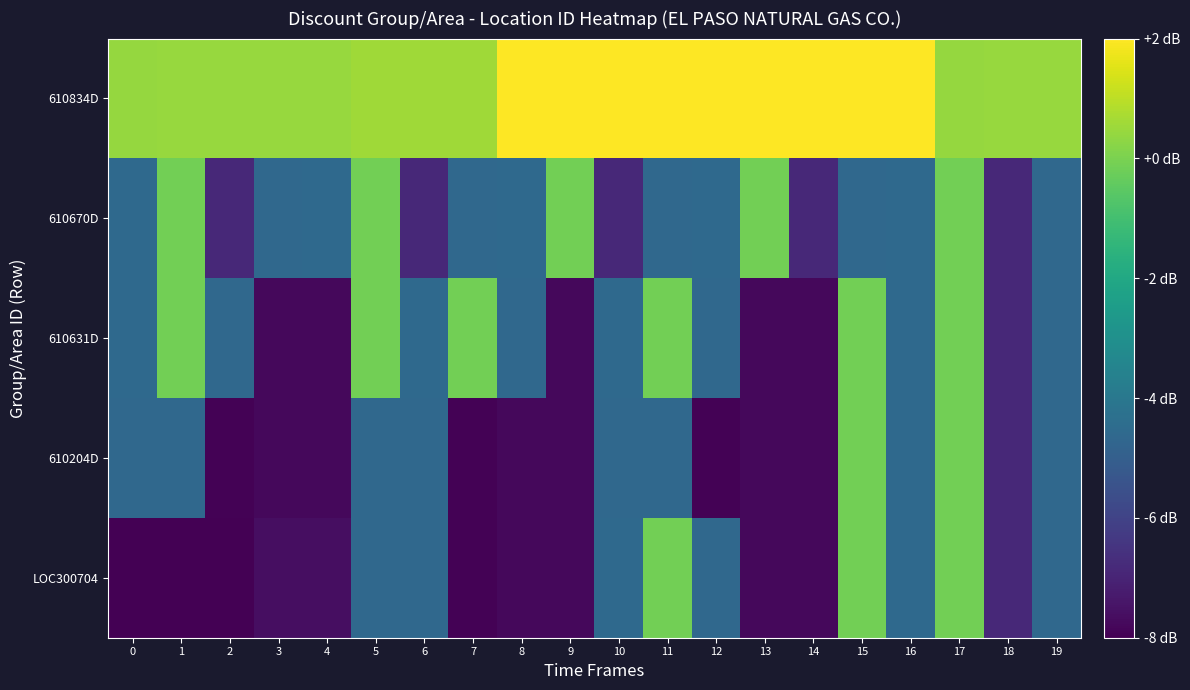

Reading left to right, extract all data points from this chart.

LOC300704: 0=-8.0	1=-8.0	2=-8.0	3=-7.6	4=-7.6	5=-4.6	6=-4.6	7=-7.9	8=-7.8	9=-7.8	10=-4.6	11=-0.1	12=-4.6	13=-7.8	14=-7.8	15=-0.1	16=-4.6	17=-0.1	18=-6.8	19=-4.6
610204D: 0=-4.6	1=-4.6	2=-7.9	3=-7.8	4=-7.8	5=-4.6	6=-4.6	7=-7.9	8=-7.8	9=-7.8	10=-4.6	11=-4.6	12=-7.9	13=-7.8	14=-7.8	15=-0.1	16=-4.6	17=-0.1	18=-6.8	19=-4.6
610631D: 0=-4.6	1=-0.1	2=-4.6	3=-7.8	4=-7.8	5=-0.1	6=-4.6	7=-0.1	8=-4.6	9=-7.8	10=-4.6	11=-0.1	12=-4.6	13=-7.8	14=-7.8	15=-0.1	16=-4.6	17=-0.1	18=-6.8	19=-4.6
610670D: 0=-4.6	1=-0.1	2=-6.8	3=-4.6	4=-4.6	5=-0.1	6=-6.8	7=-4.6	8=-4.6	9=-0.1	10=-6.8	11=-4.6	12=-4.6	13=-0.1	14=-6.8	15=-4.6	16=-4.6	17=-0.1	18=-6.8	19=-4.6
610834D: 0=0.4	1=0.4	2=0.4	3=0.4	4=0.4	5=0.6	6=0.6	7=0.6	8=2.0	9=2.0	10=2.0	11=2.0	12=2.0	13=2.0	14=2.0	15=2.0	16=2.0	17=0.4	18=0.4	19=0.4